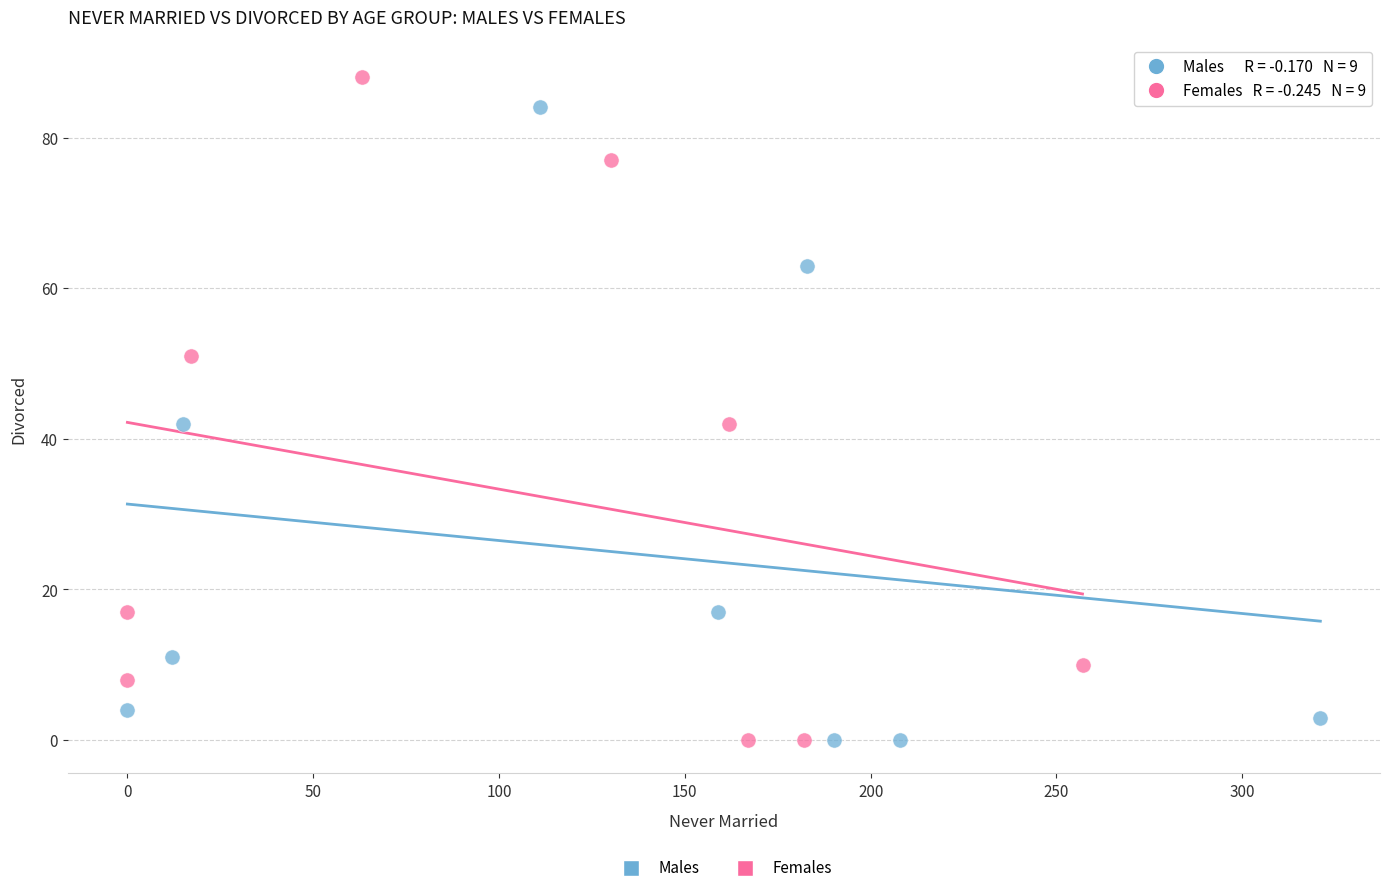

What are all the series names shown in the legend?

Males, Females